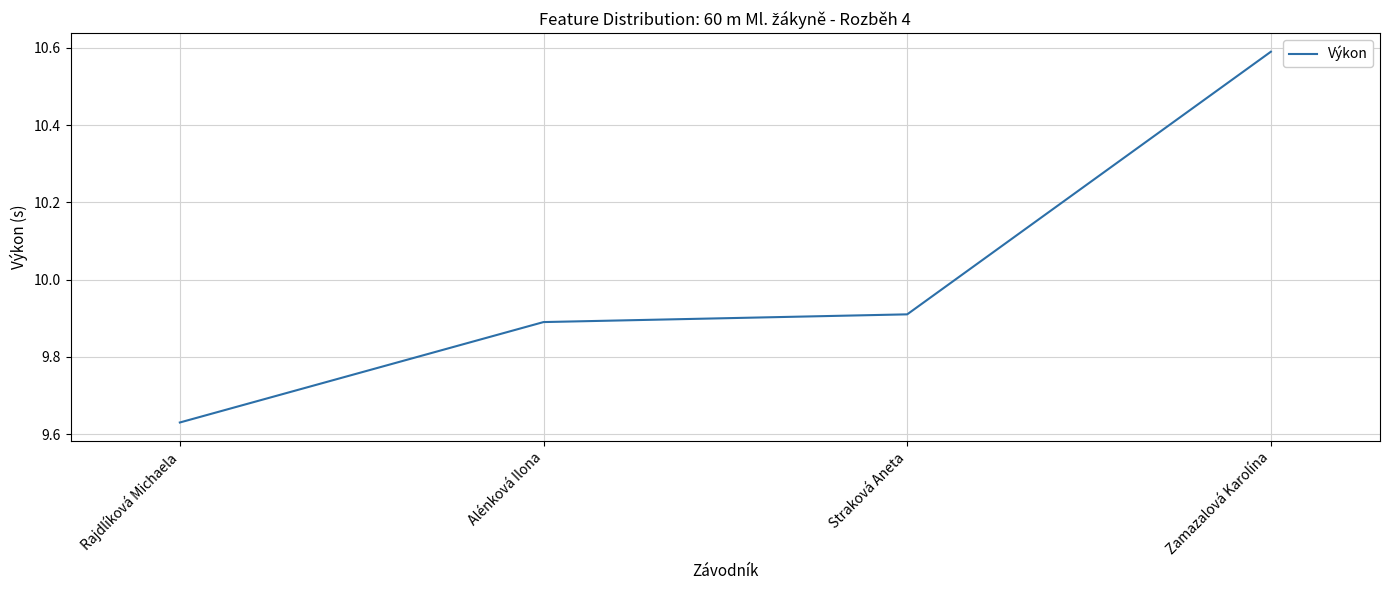

Is this an area chart (filled region under the line)?

No